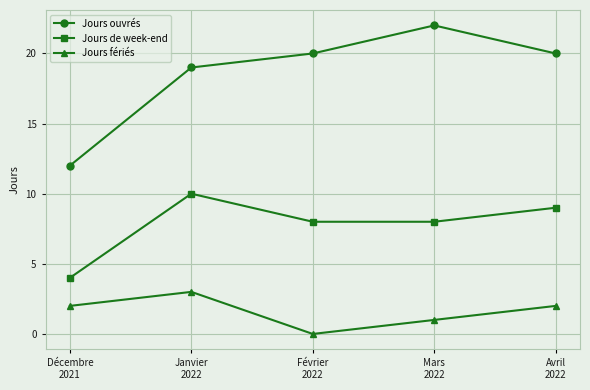

Where is the first local maximum for Jours ouvrés?

Mars
2022